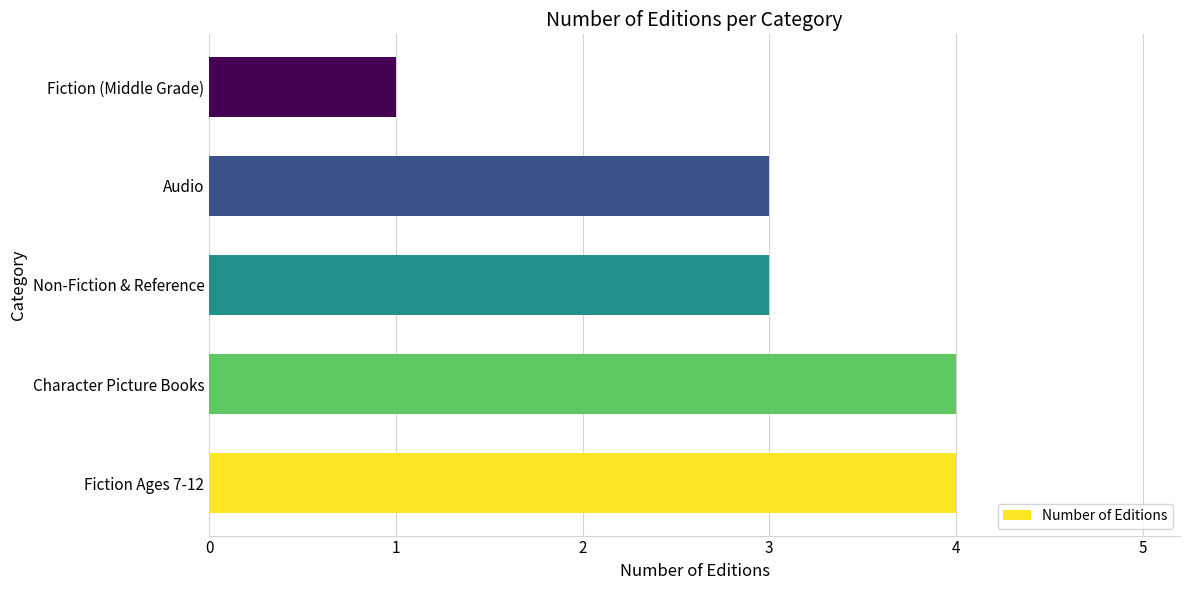

What is the sum of all values?

15